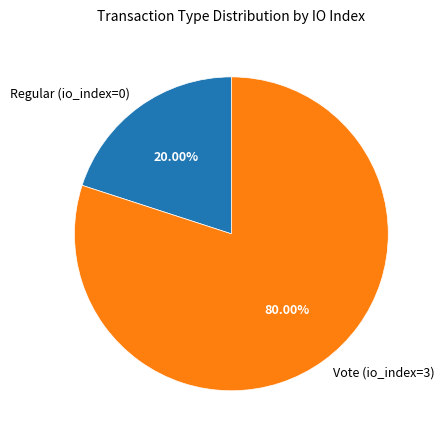

To the nearest percent, what is the difference between the largest and smallest slice percentages?

60%